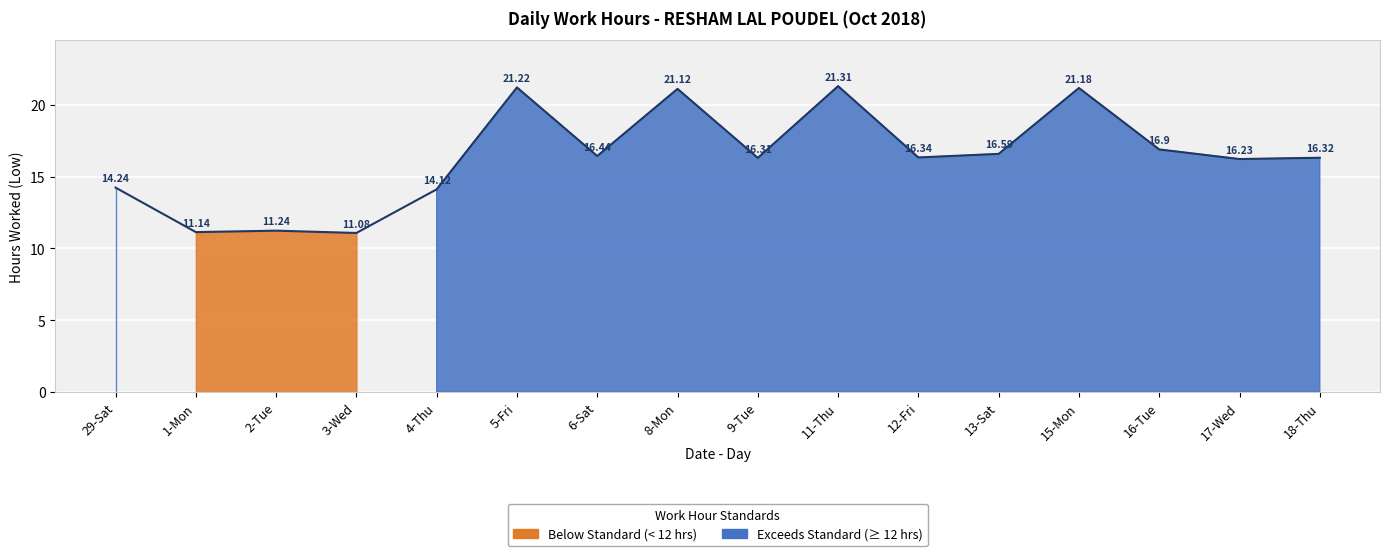

The value at 9-Tue is 16.3. True or false?

True